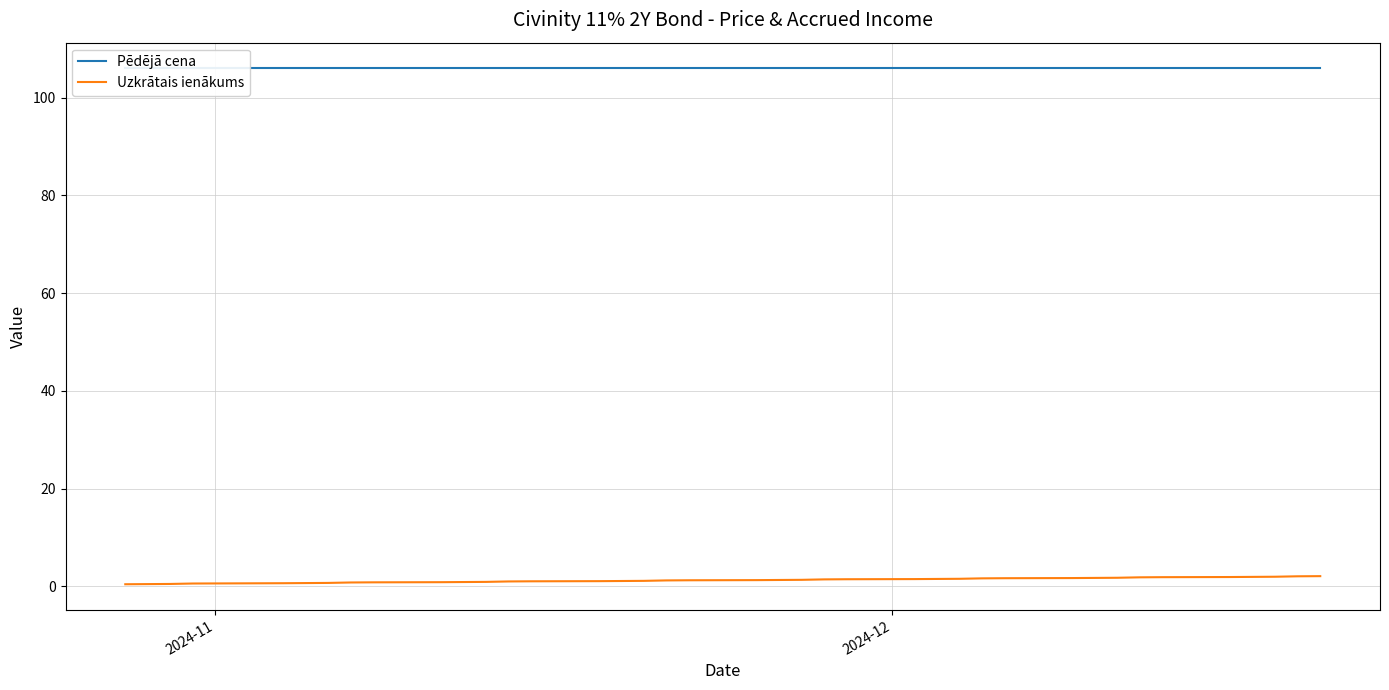

Is it true that Uzkrātais ienākums equals 0.7 at 21?

False